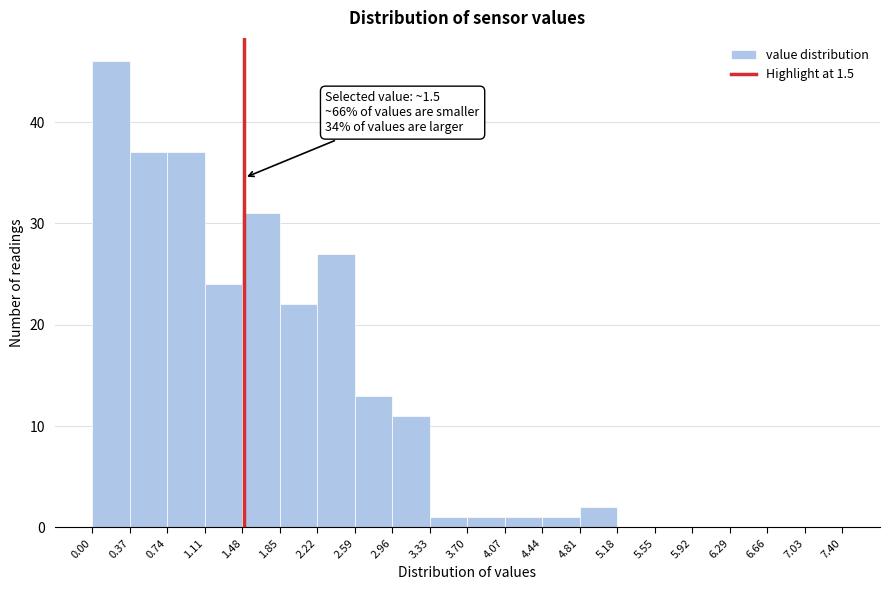

Which range on the x-axis has the tallest bar?

0.00 to 0.37